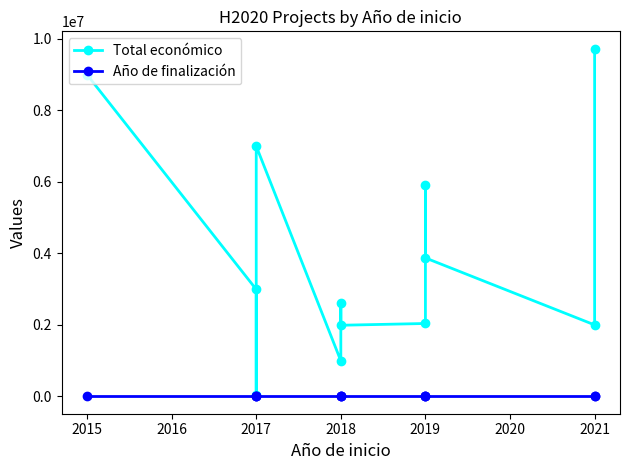

Does the chart have visible grid lines?

No